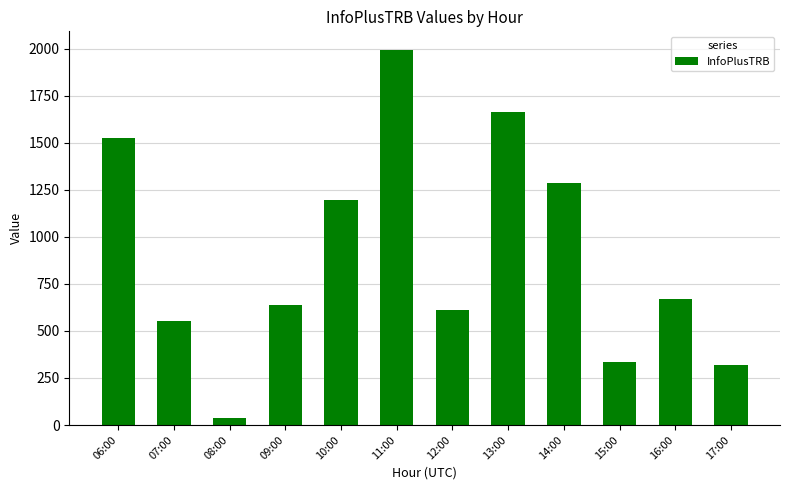

What is the change in value from 10:00 to 15:00?

-862